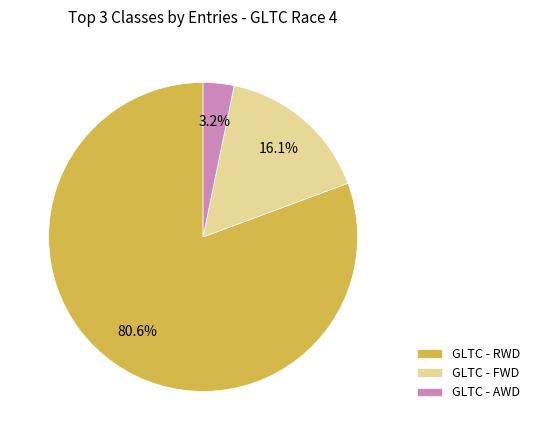

Which slice is the smallest?

GLTC - AWD